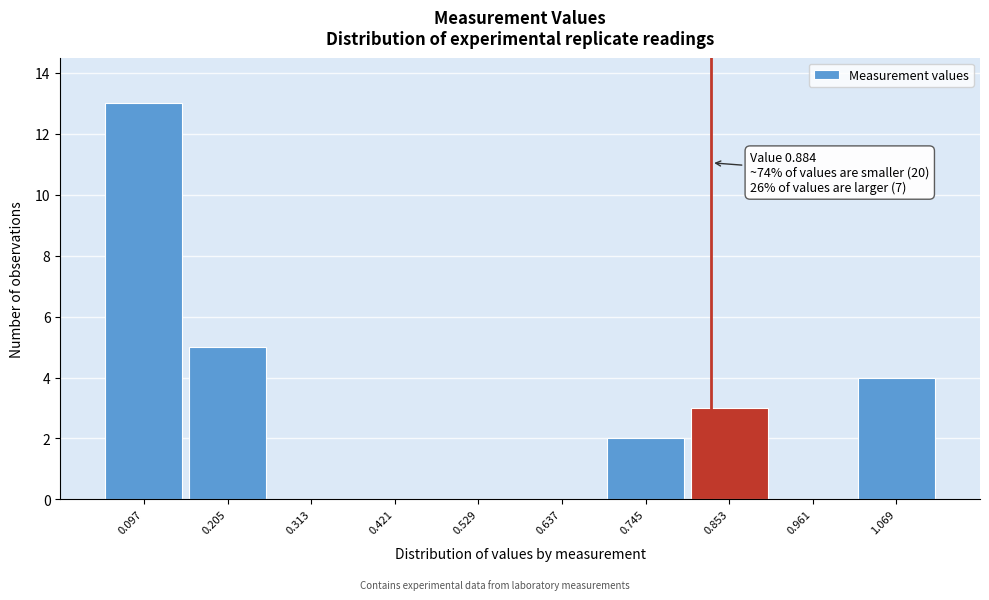

Reading right to left, transcribe all the data shown in this chart.

1.069=4	0.961=0	0.853=3	0.745=2	0.637=0	0.529=0	0.421=0	0.313=0	0.205=5	0.097=13